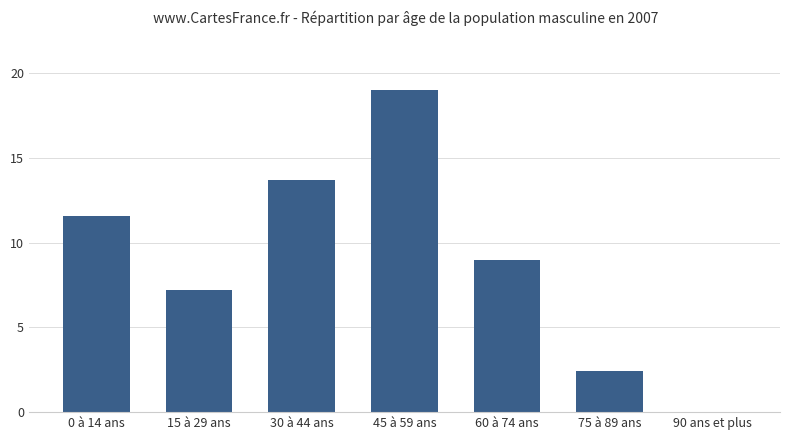

True or false: the data shows 9.0 at 60 à 74 ans.

True